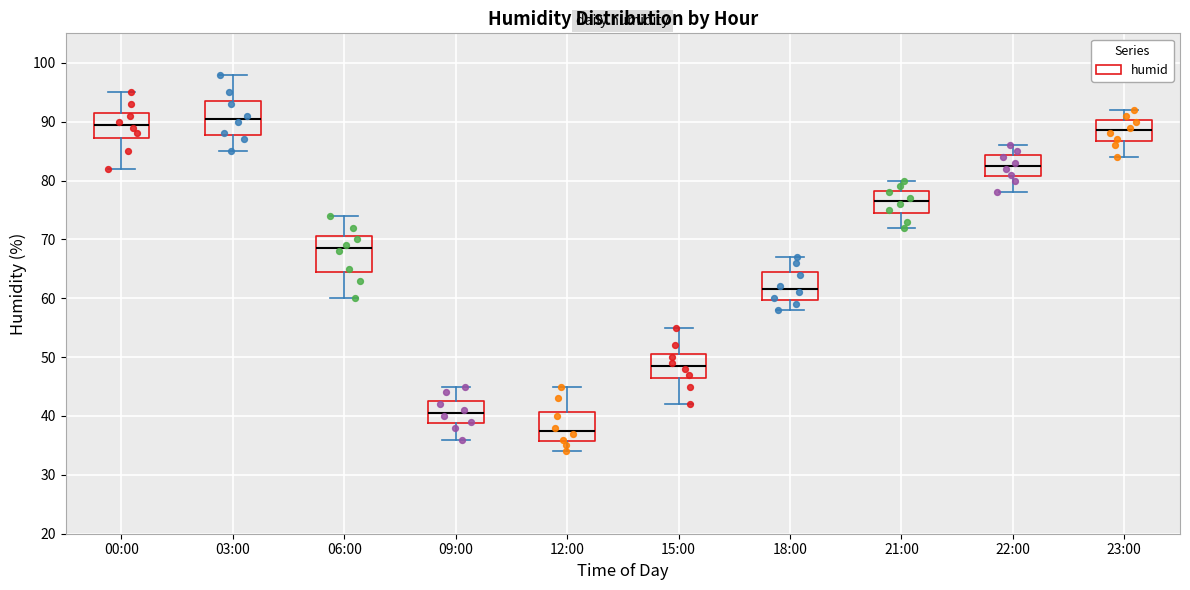

Reading left to right, read every box against the y-axis: the position of its median line, the range the box covers, and the ends of its whiskers. The values are not printed on the chart, so give them approximately, as read against the axis.

00:00: median 90, box 87 to 92, whiskers 82 to 95
03:00: median 91, box 88 to 94, whiskers 85 to 98
06:00: median 69, box 65 to 71, whiskers 60 to 74
09:00: median 41, box 39 to 43, whiskers 36 to 45
12:00: median 38, box 36 to 41, whiskers 34 to 45
15:00: median 49, box 47 to 51, whiskers 42 to 55
18:00: median 62, box 60 to 65, whiskers 58 to 67
21:00: median 77, box 75 to 78, whiskers 72 to 80
22:00: median 83, box 81 to 84, whiskers 78 to 86
23:00: median 89, box 87 to 90, whiskers 84 to 92